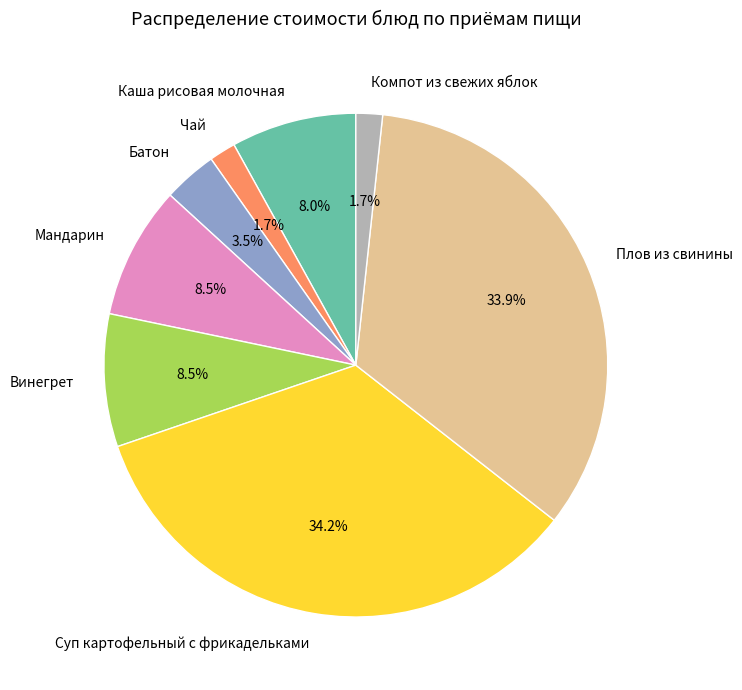

Is Суп картофельный с фрикадельками the majority of the pie?

No